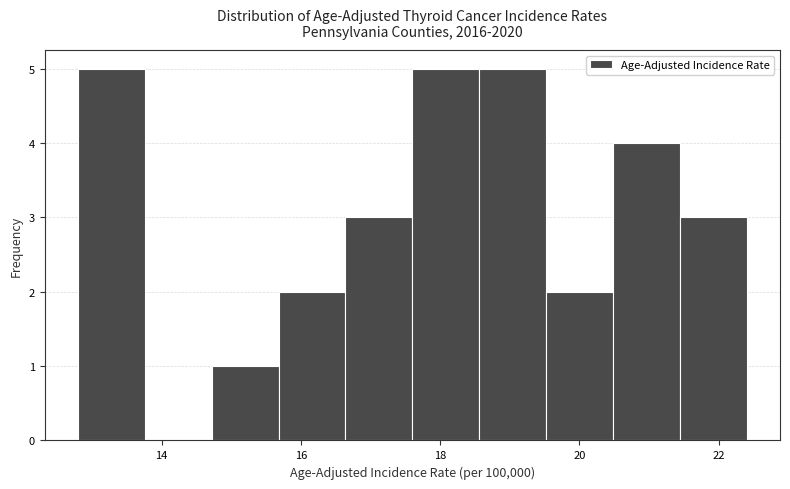

How tall is the bar that spans 21.44 to 22.40 on the x-axis? Neither the bar edges nor the heights are printed on the chart, so give them approximately, as read against the axes.

3